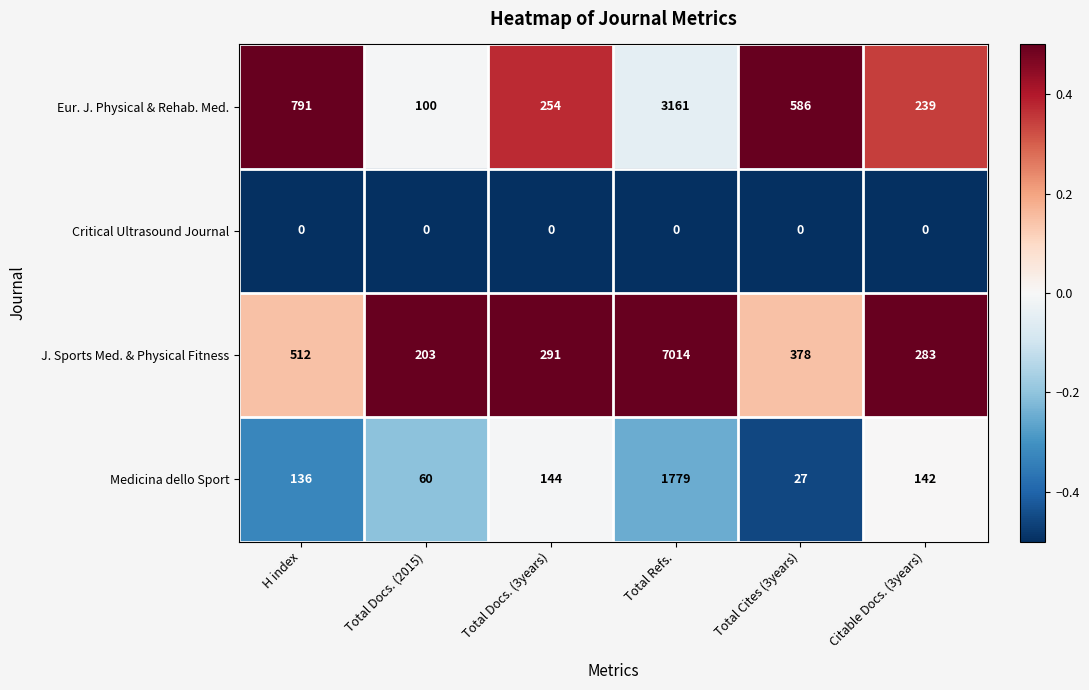

The value of Medicina dello Sport at Total Cites (3years) is 7. True or false?

False